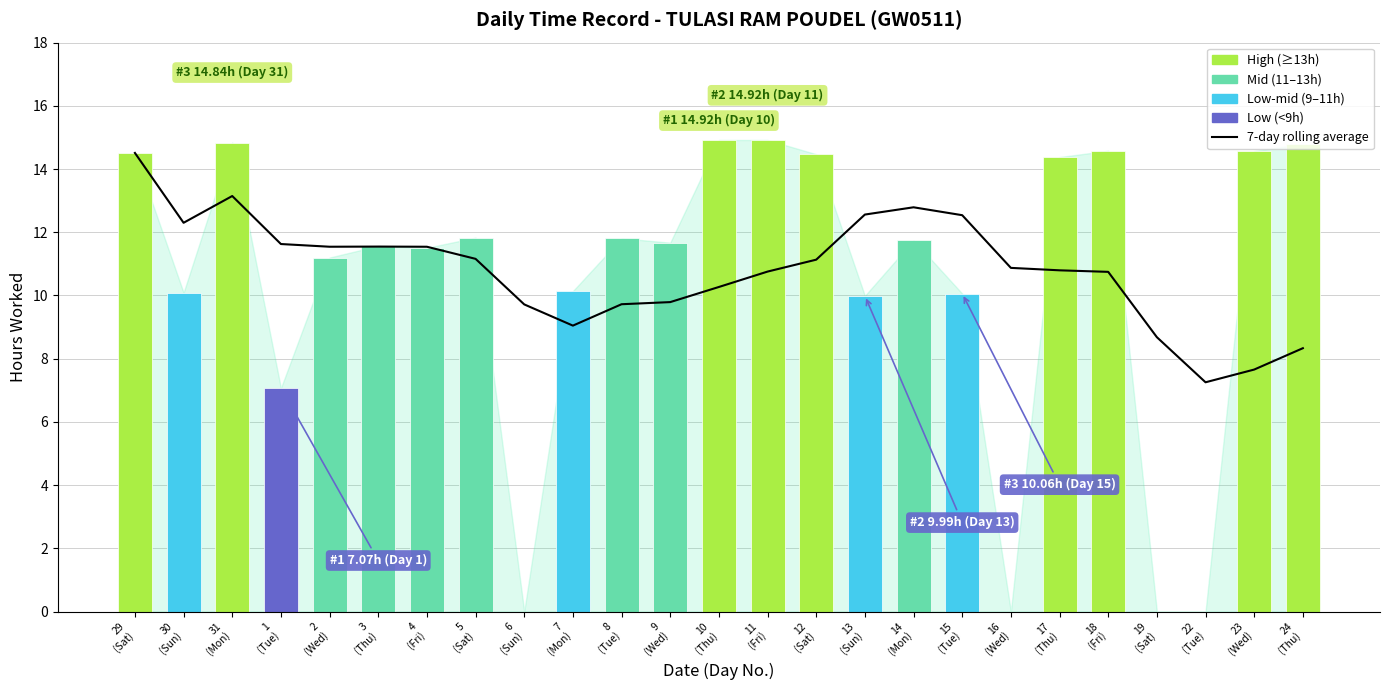

What is the sum of the 7-day rolling average values at 22
(Tue) and 19
(Sat)?

15.9